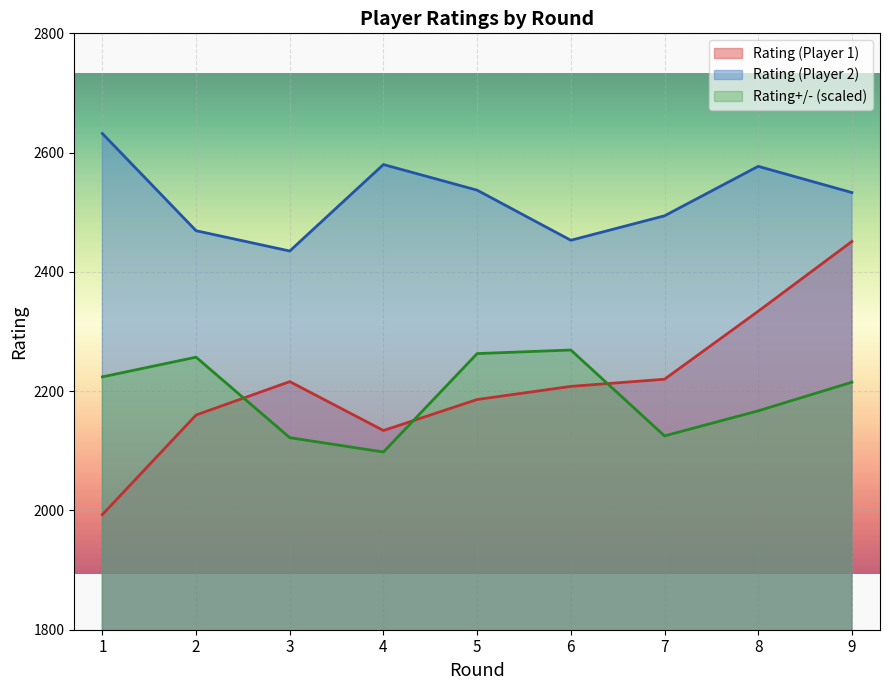

What is the maximum value shown in the chart?

2632